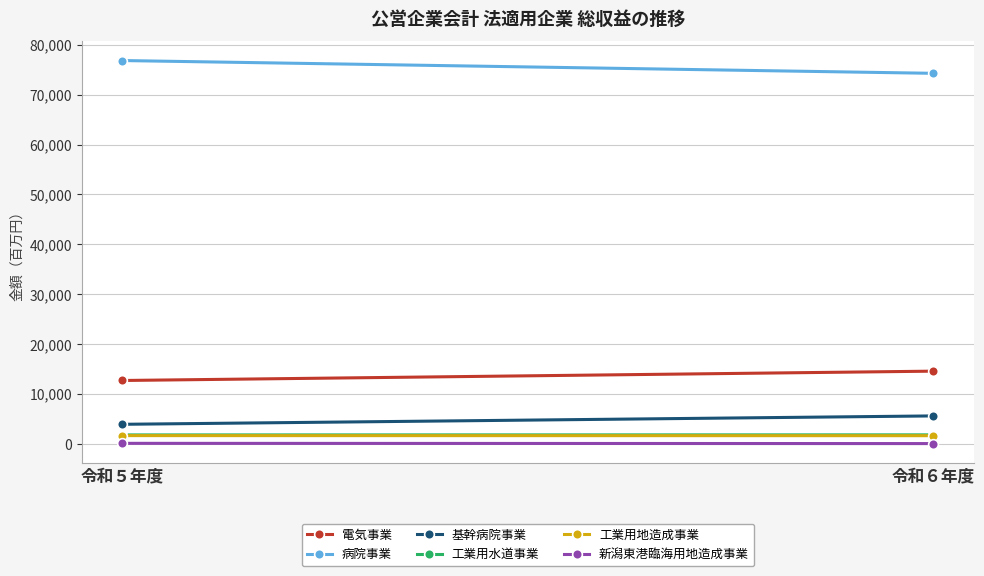

Which category has the highest value in the 電気事業 series?

令和６年度